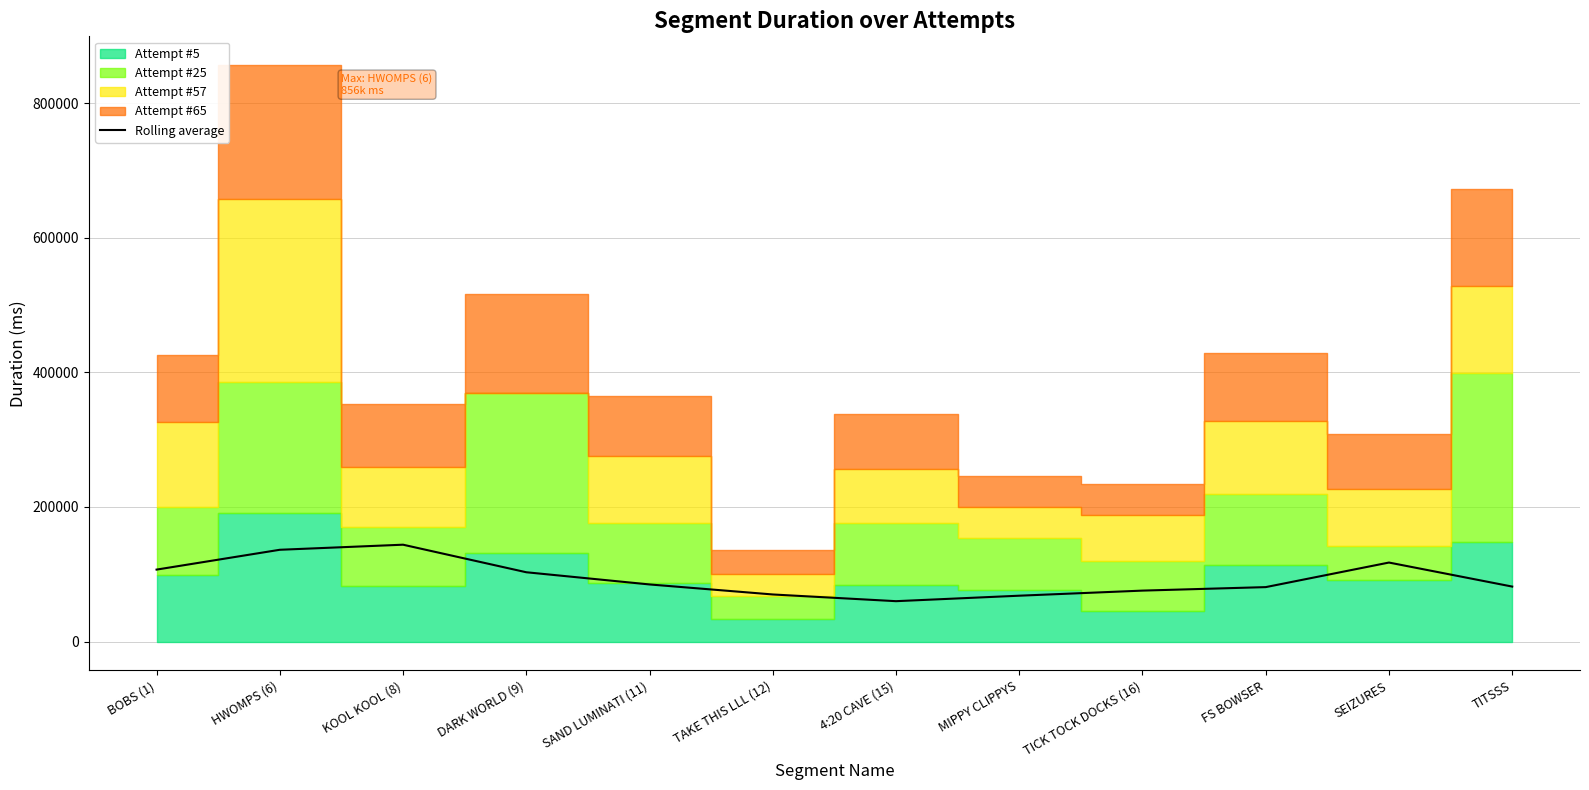

The chart shows a value of 102904.8 at DARK WORLD (9). True or false?

True